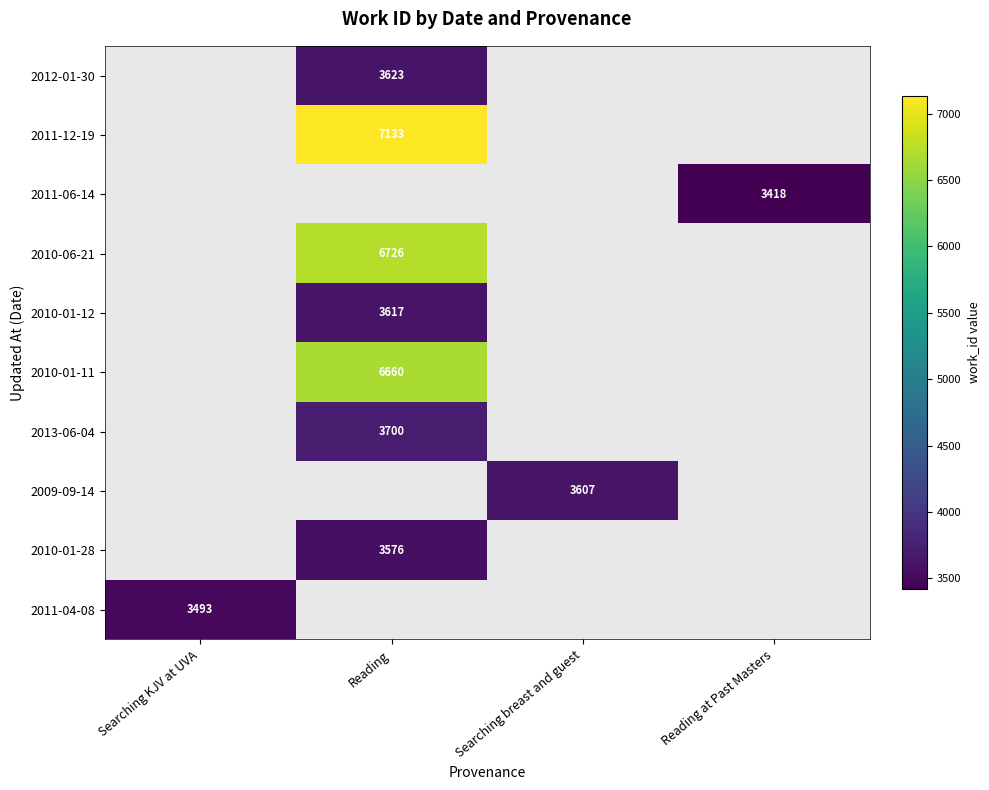

Is it true that 2012-01-30 equals 3623 at Reading?

True